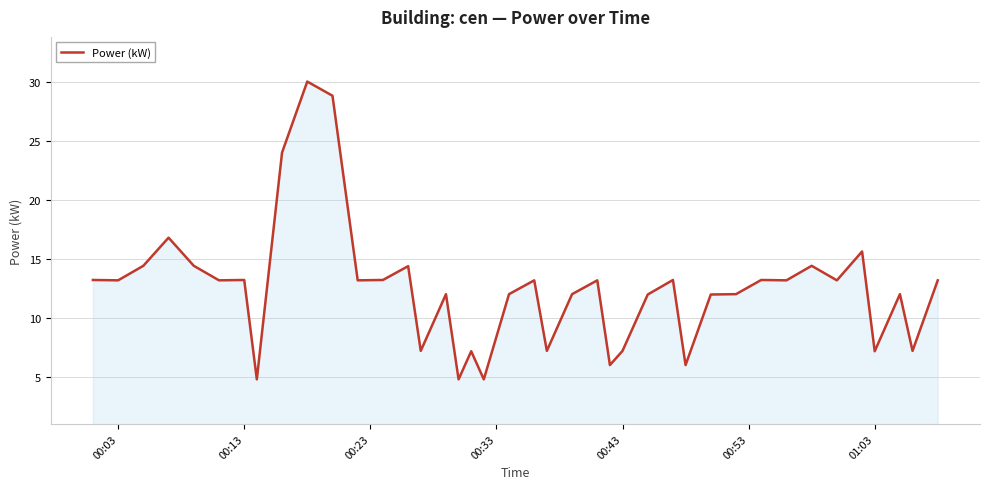

What is the minimum value shown in the chart?

4.8